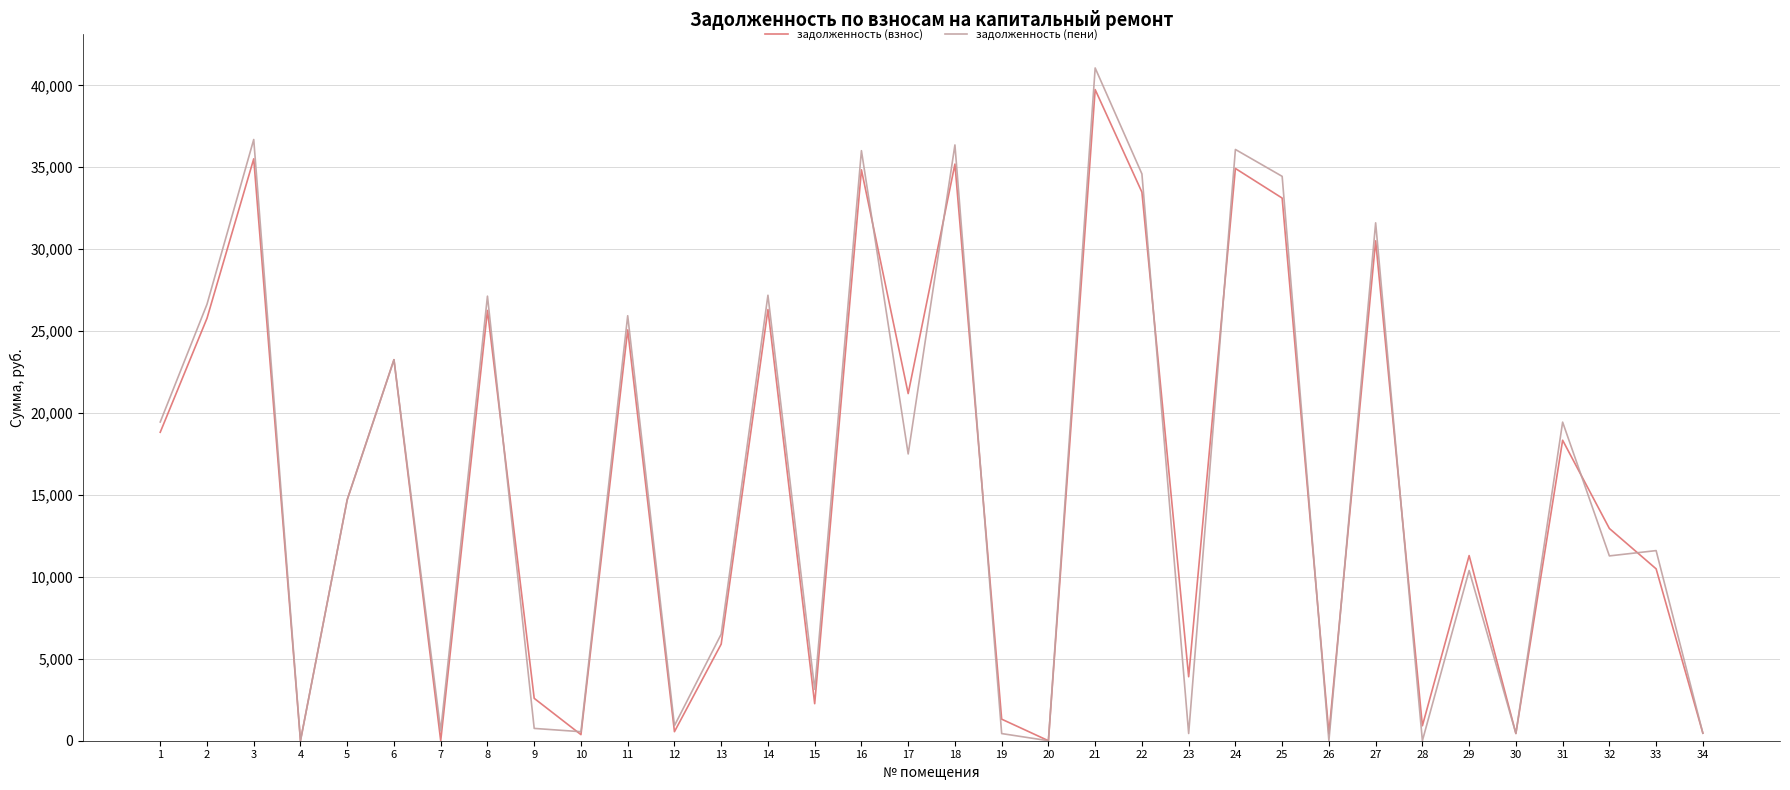

What is the spread (max minus min) of values at 33?

1113.5